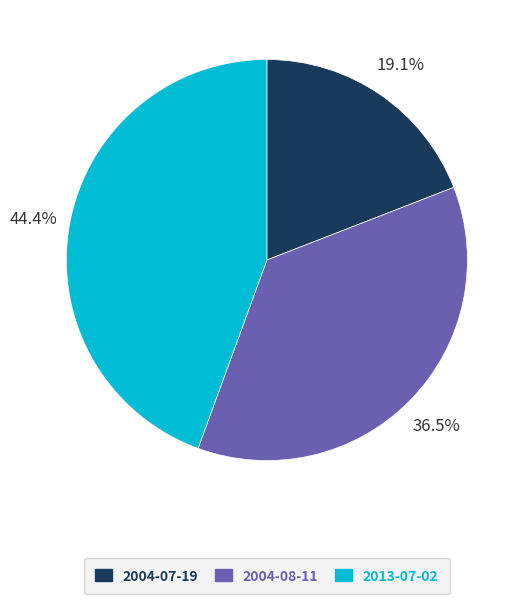

To the nearest percent, what is the difference between the 2004-07-19 and 2004-08-11 slice percentages?

17%